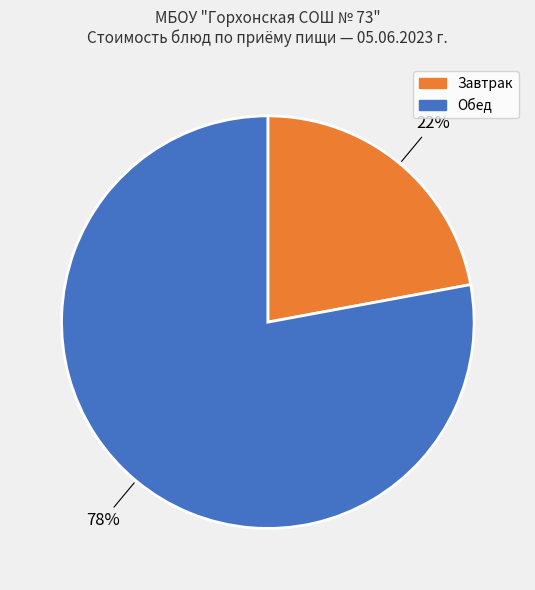

Is there any slice that represents more than half of the pie?

Yes